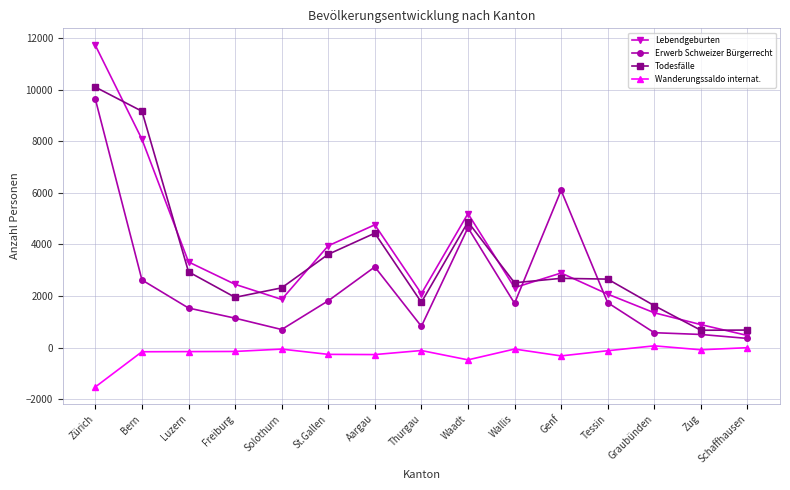

Where is the first local minimum for Erwerb Schweizer Bürgerrecht?

Solothurn